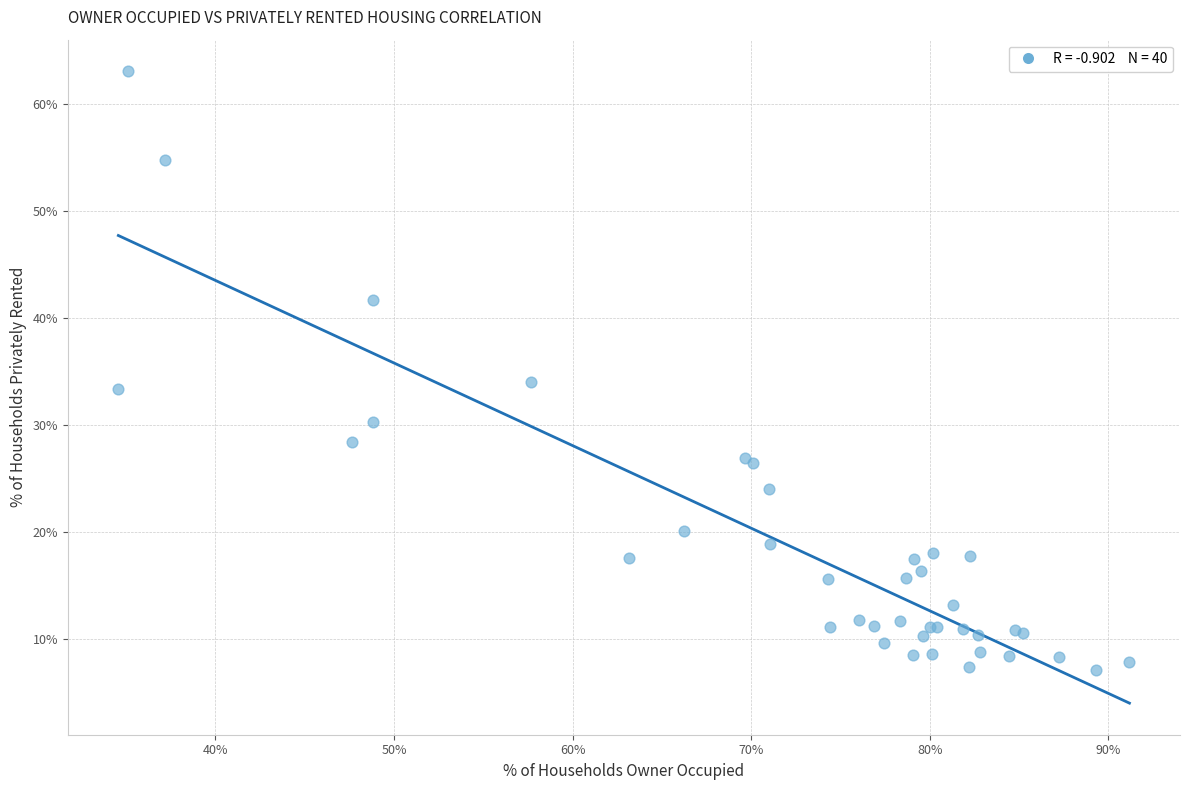

What Y value in the scatter plot is closest to 35?

34.1